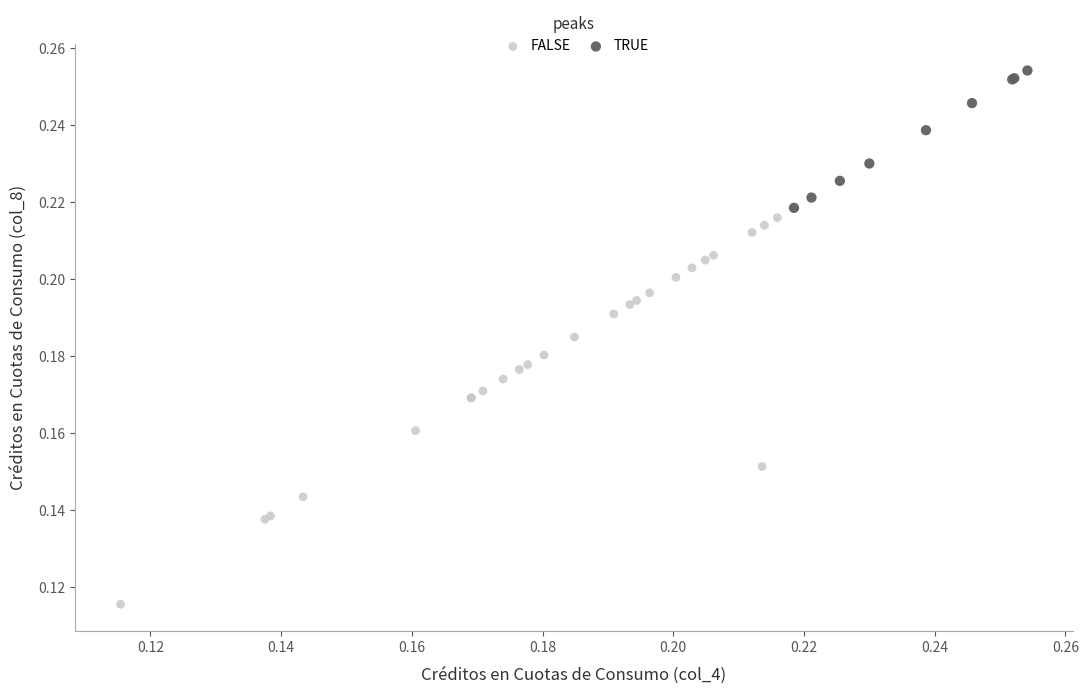

Which series has the widest spread of Y values?

FALSE